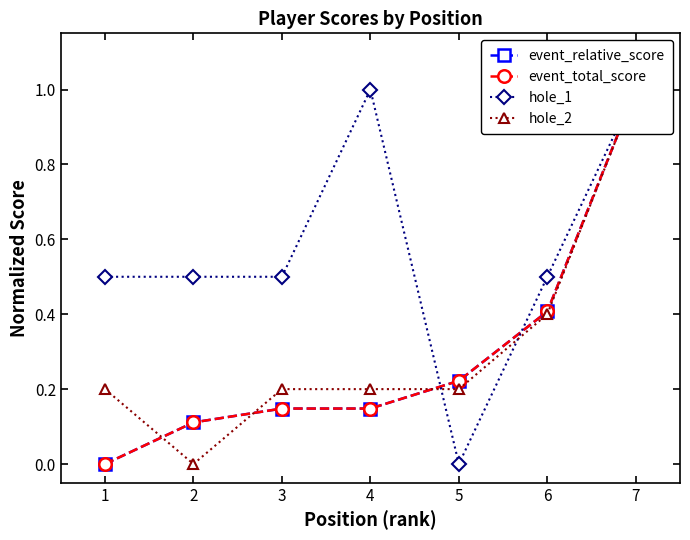

Reading left to right, list all the values displayed in this chart.

event_relative_score: 0.0	0.1	0.1	0.1	0.2	0.4	1.0
event_total_score: 0.0	0.1	0.1	0.1	0.2	0.4	1.0
hole_1: 0.5	0.5	0.5	1.0	0.0	0.5	1.0
hole_2: 0.2	0.0	0.2	0.2	0.2	0.4	1.0